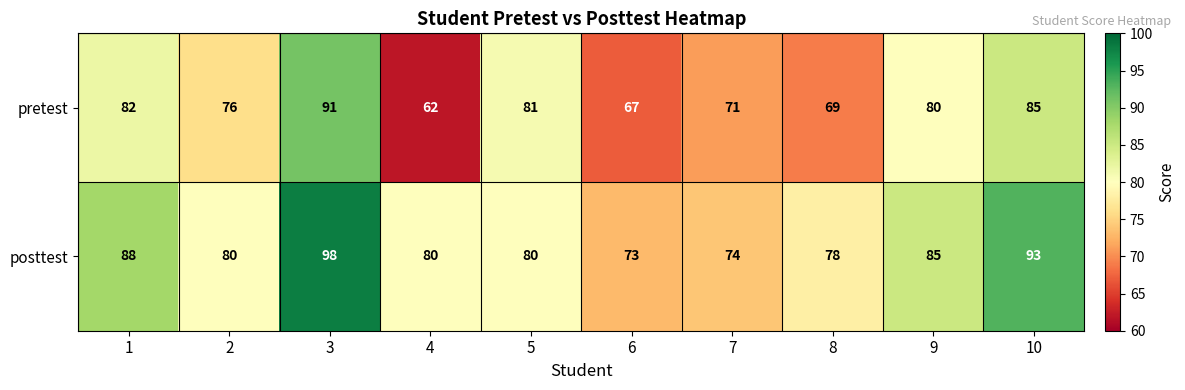

Read the pretest value at 9, to the nearest 10.

80